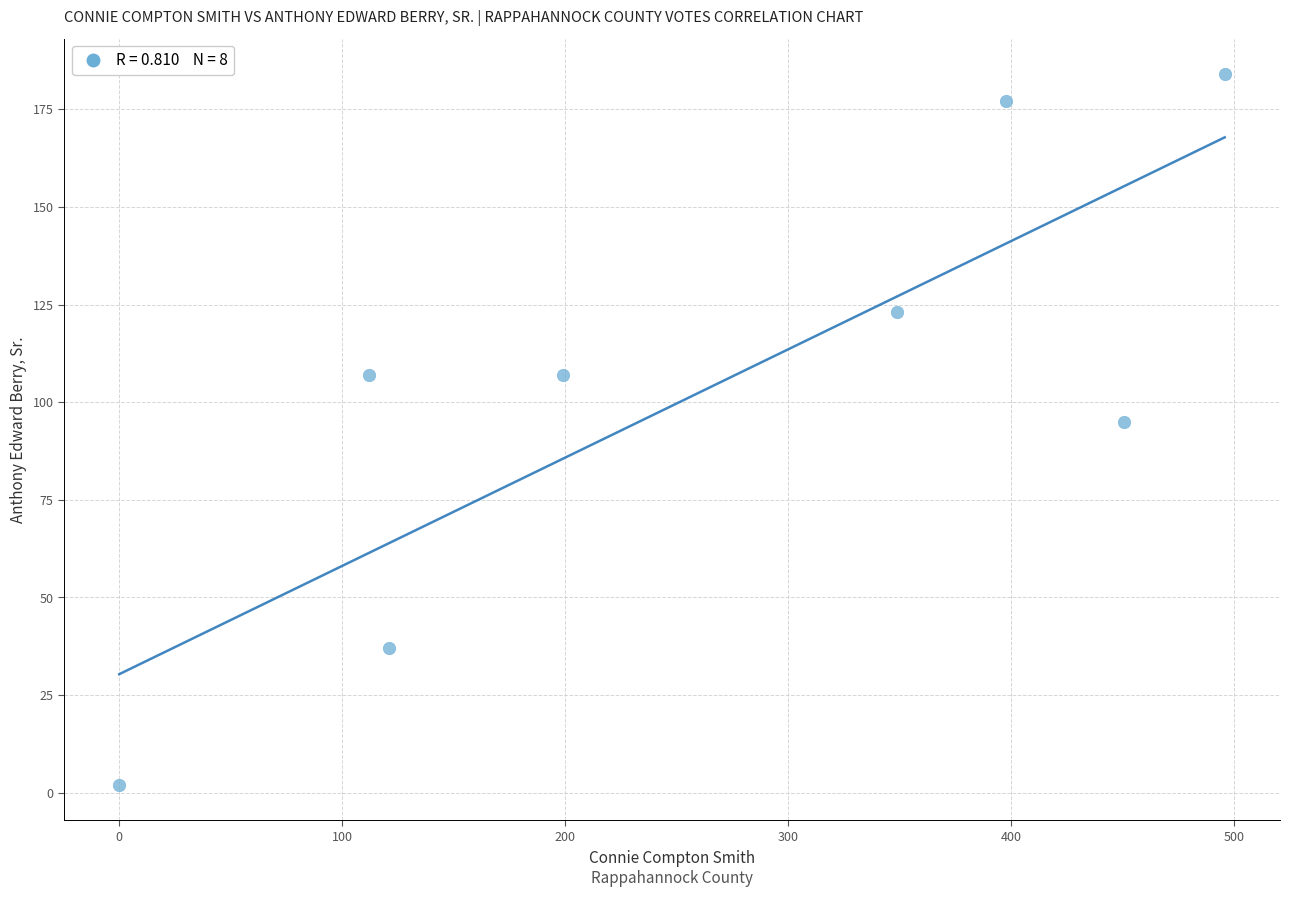

What is the average Y value?

104